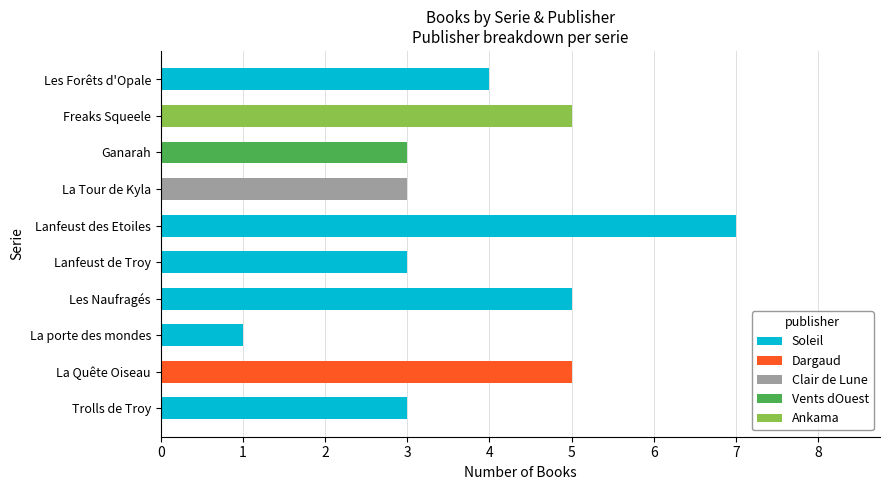

True or false: Soleil has a value of 1 at La porte des mondes.

True